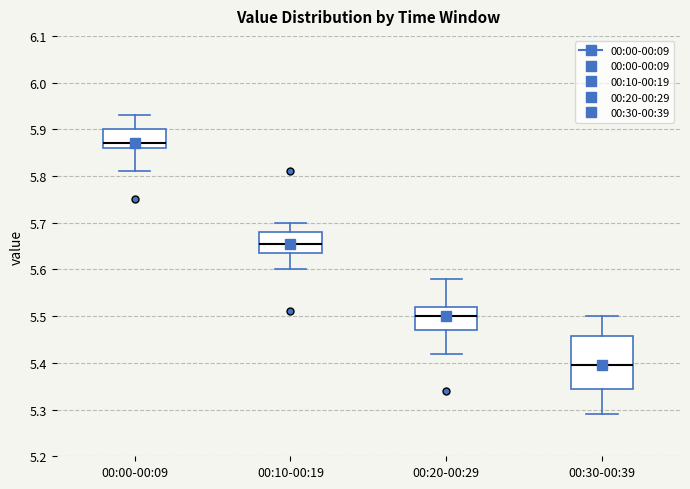

Which box has the highest median line?

00:00-00:09